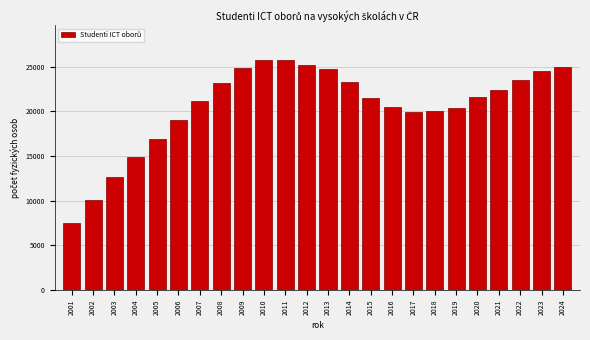

What is the difference between the values at 2007 and 2022?

2332